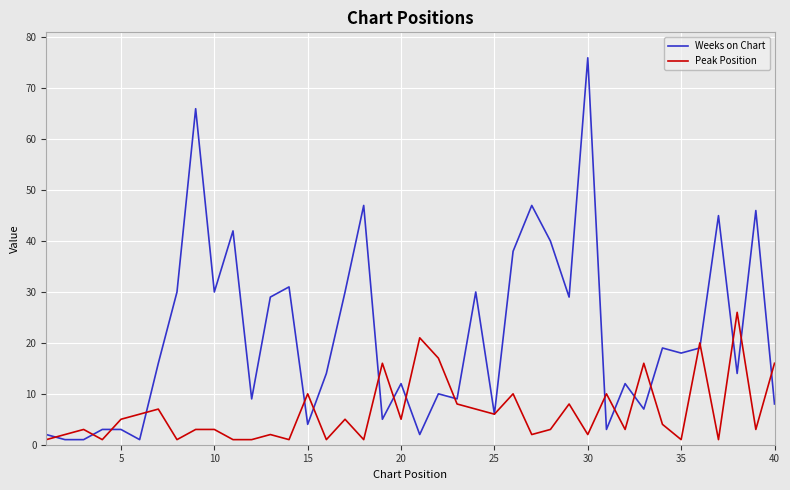

Which series has the largest total across all categories?

Weeks on Chart